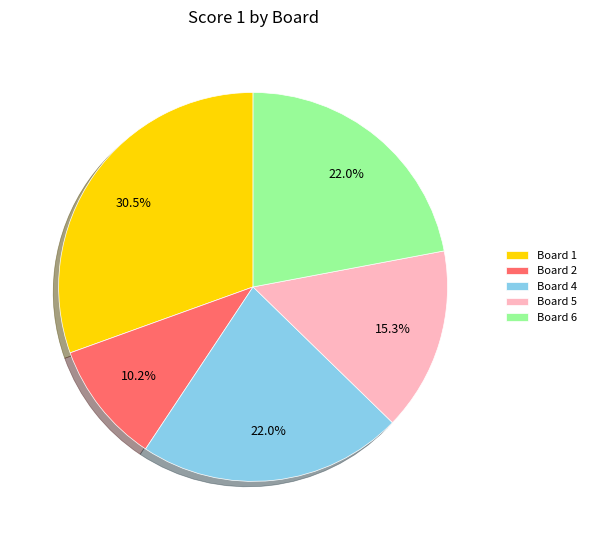

What is the smallest slice in the pie chart?

Board 2